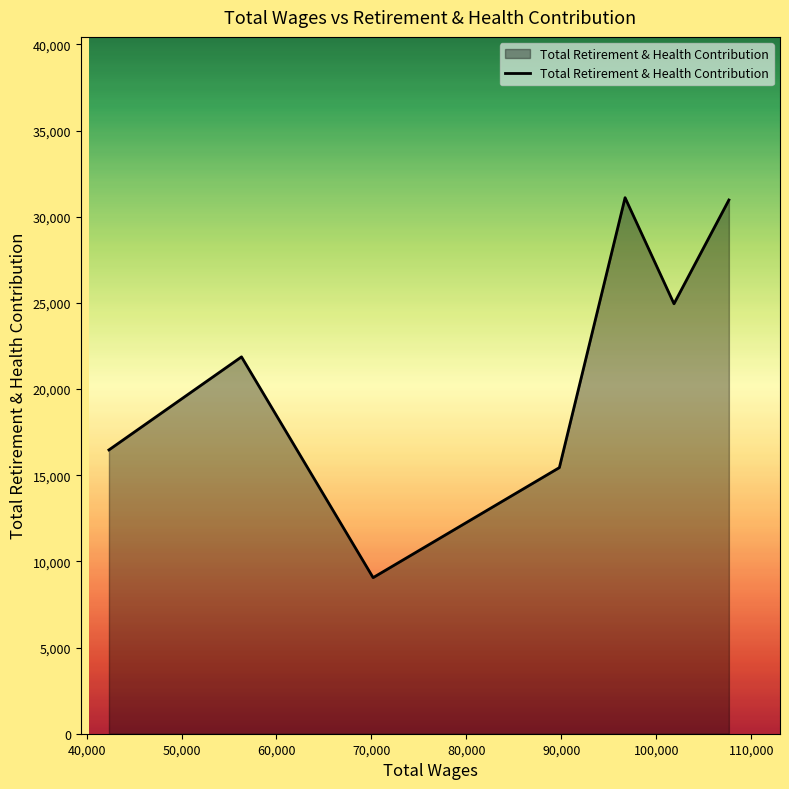

What is the minimum value shown in the chart?

9058